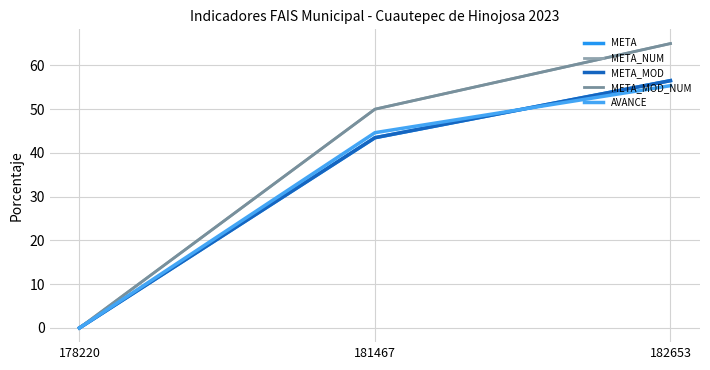

At which category does the chart reach its minimum across all series?

178220